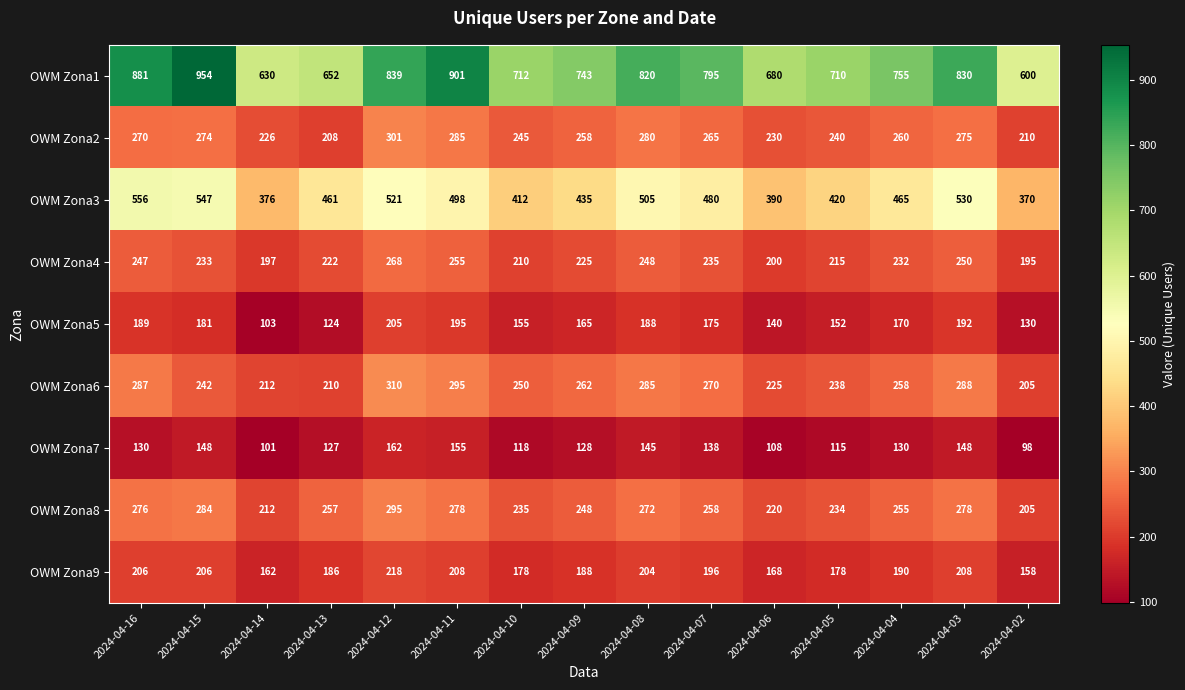

At 2024-04-03, list the series in order from smallest to largest.

OWM Zona7, OWM Zona5, OWM Zona9, OWM Zona4, OWM Zona2, OWM Zona8, OWM Zona6, OWM Zona3, OWM Zona1